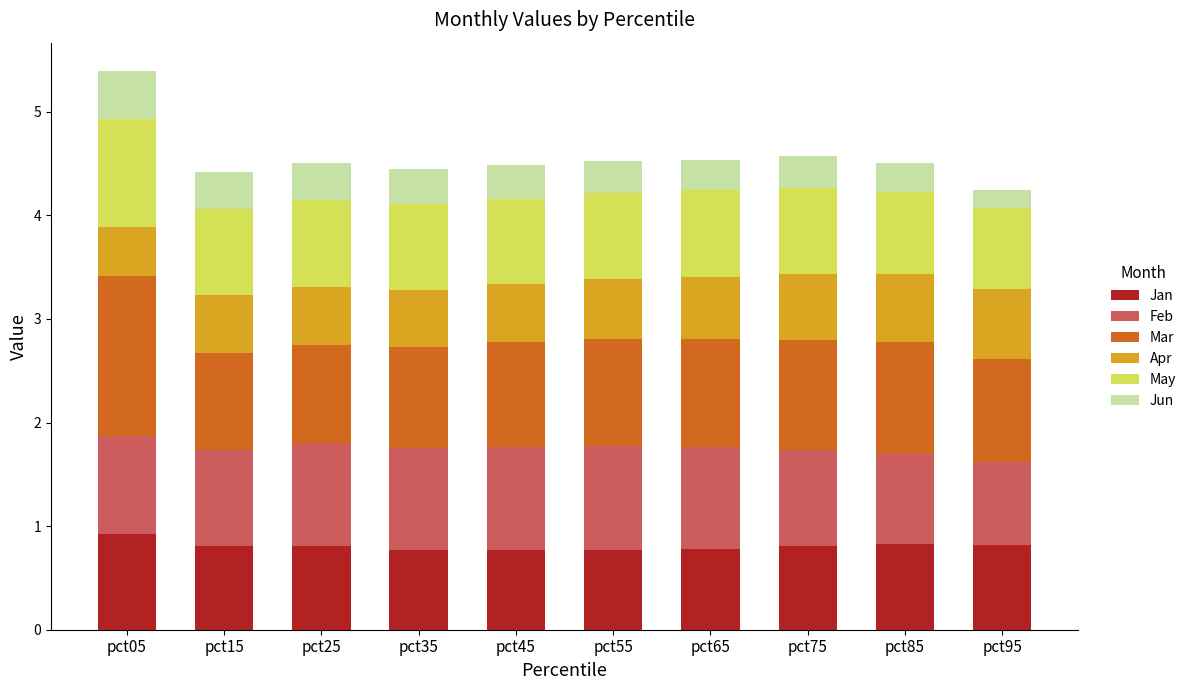

Does the chart contain stacked bars?

Yes